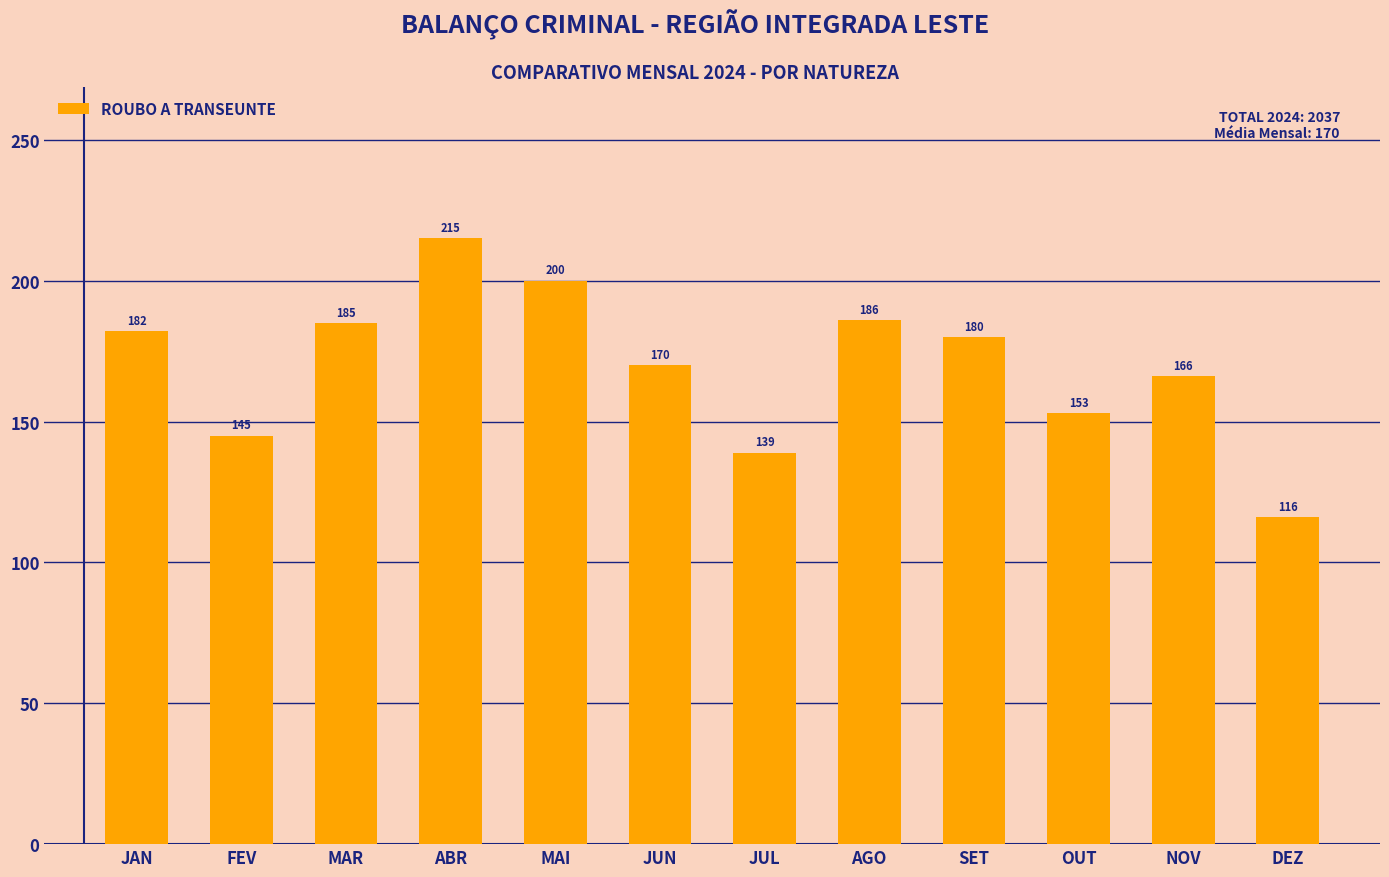

What is the label of the 10th bar from the left?

OUT